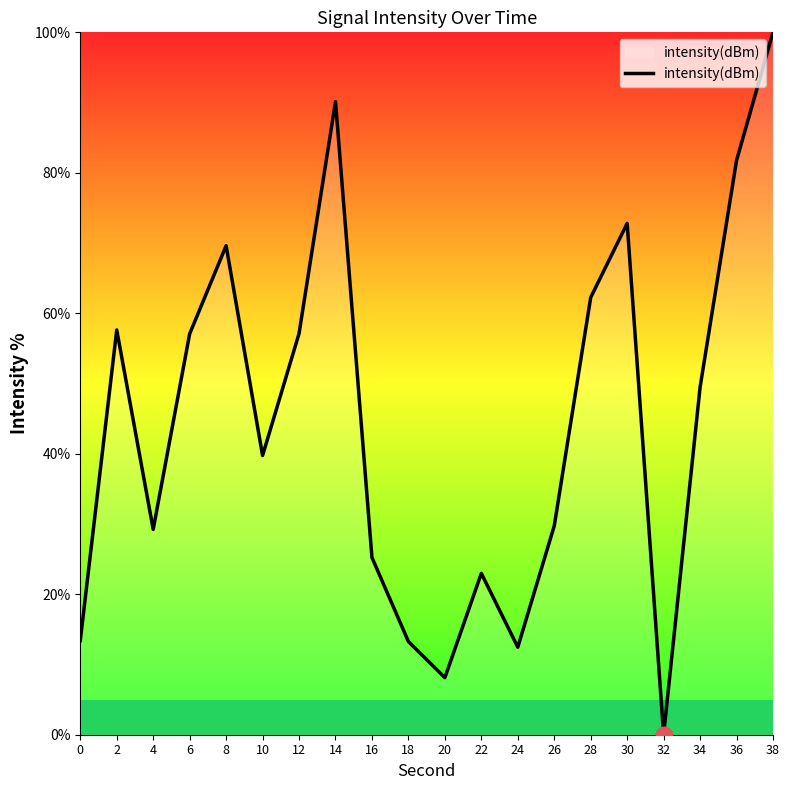

At which category does the data reach its first local peak?

2